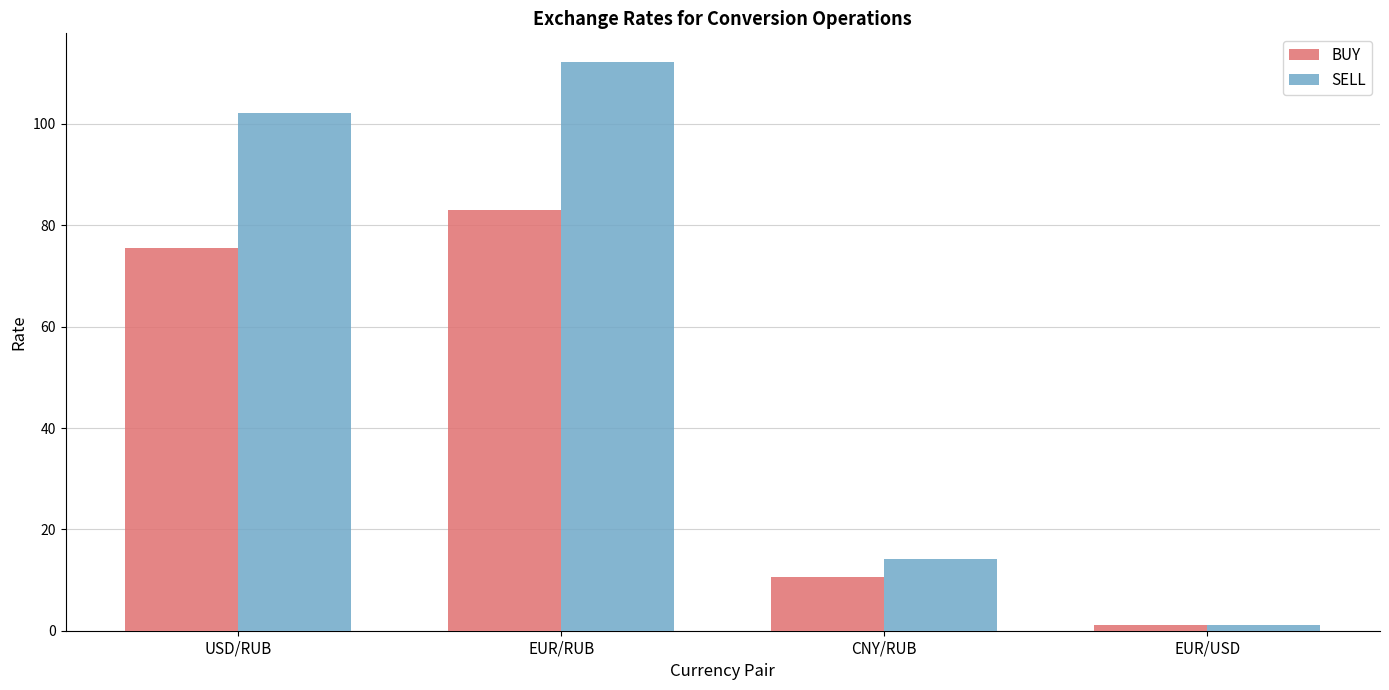

Are the bars grouped side by side (vs. stacked)?

Yes